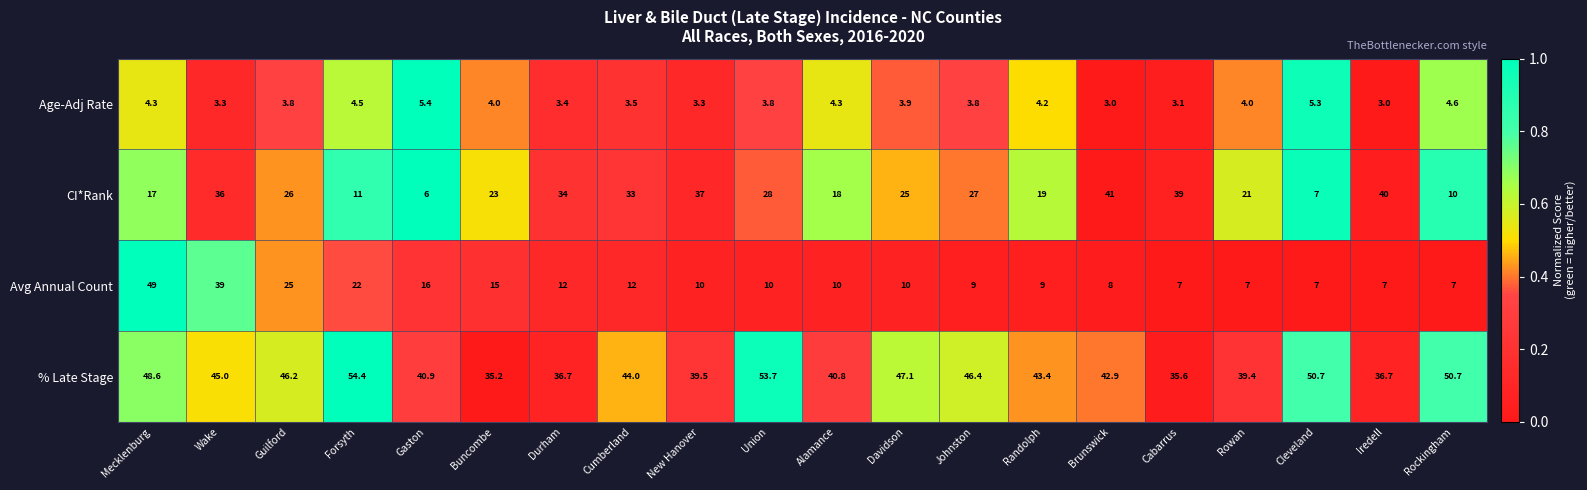

What is the total value across all series at Brunswick?

94.9